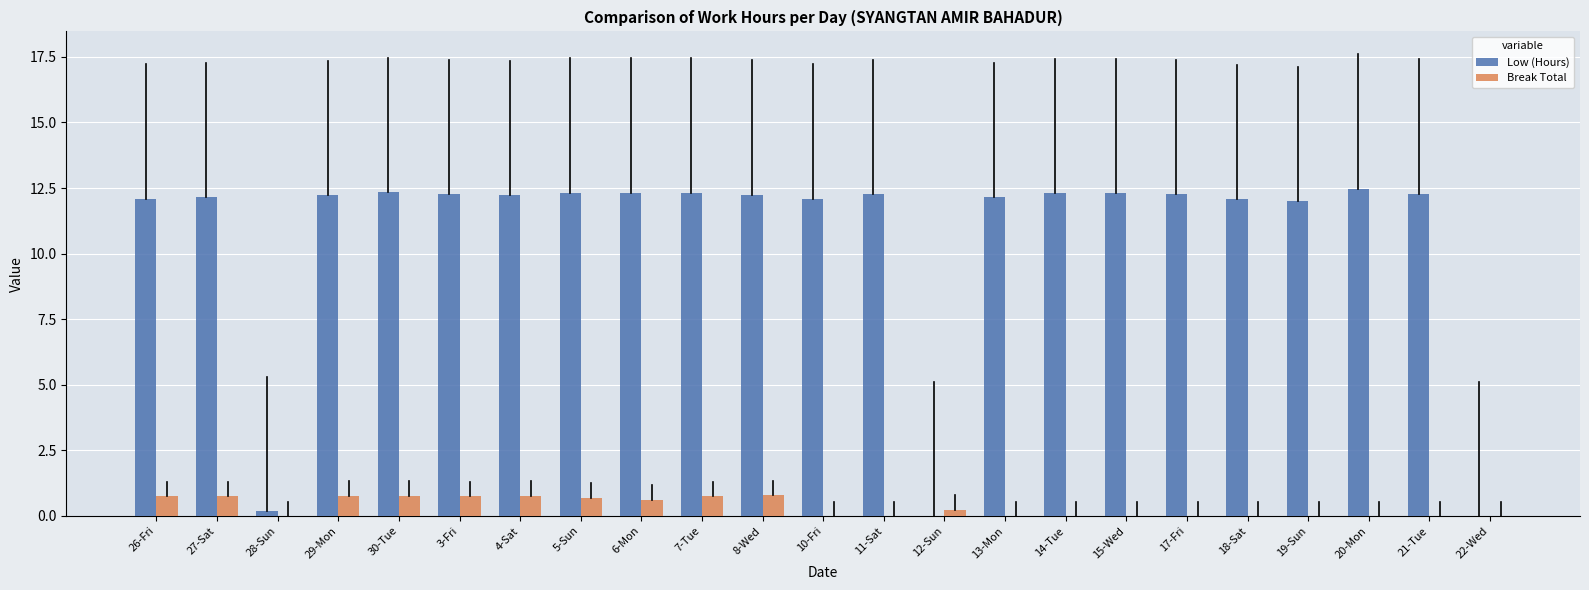

What is the sum of the Break Total values at 22-Wed and 26-Fri?

0.8